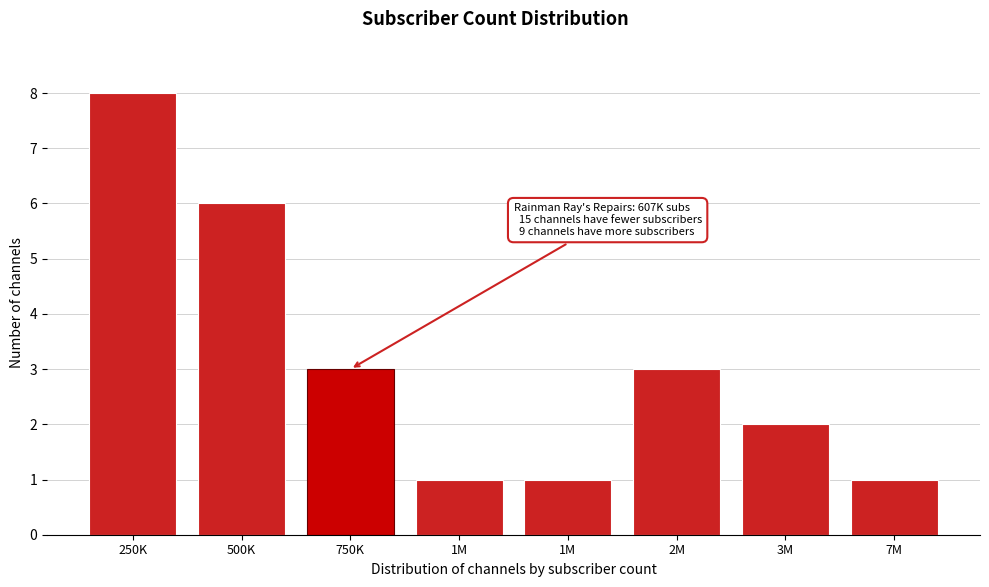

How many distinct data groups are displayed?

1